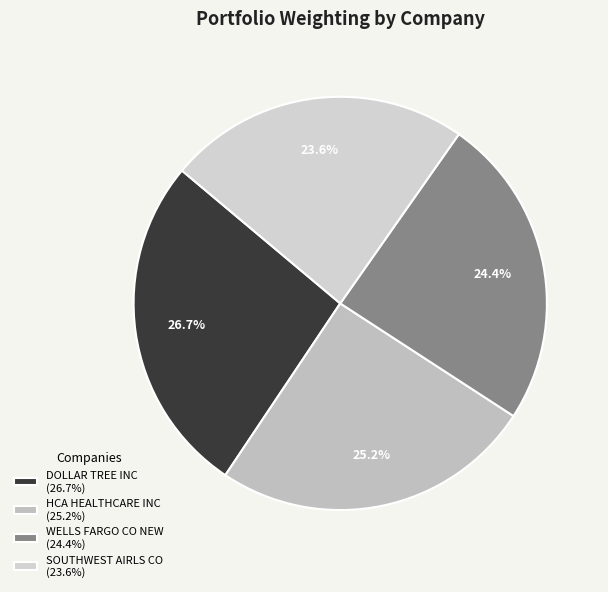

To the nearest percent, what portion does WELLS FARGO CO NEW represent?

24%